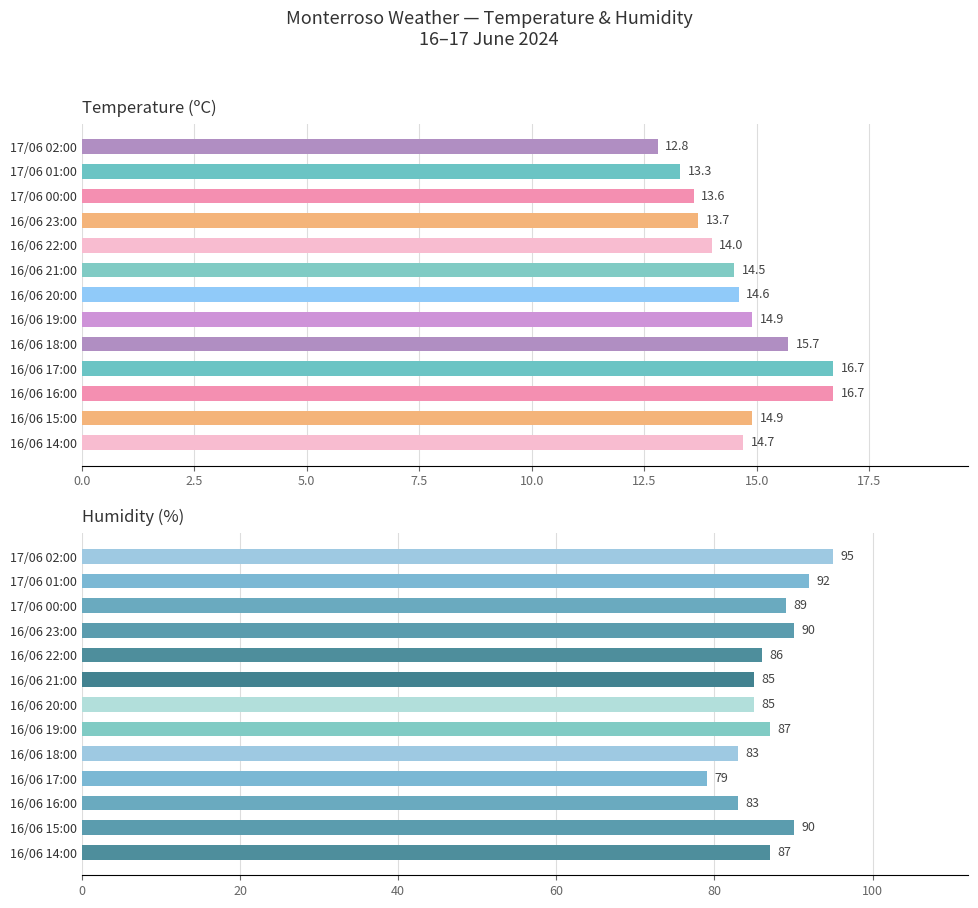

Which series has the largest range (max minus min)?

Humidity (%)